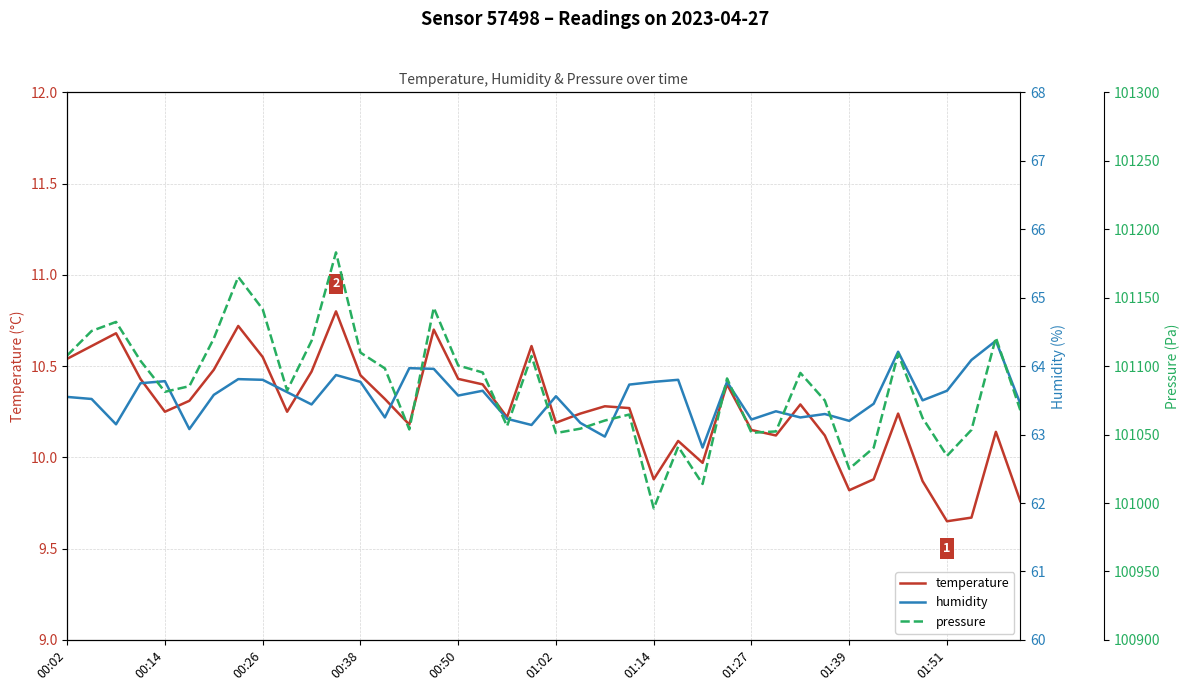

True or false: temperature has a value of 10.4 at 00:50.

True